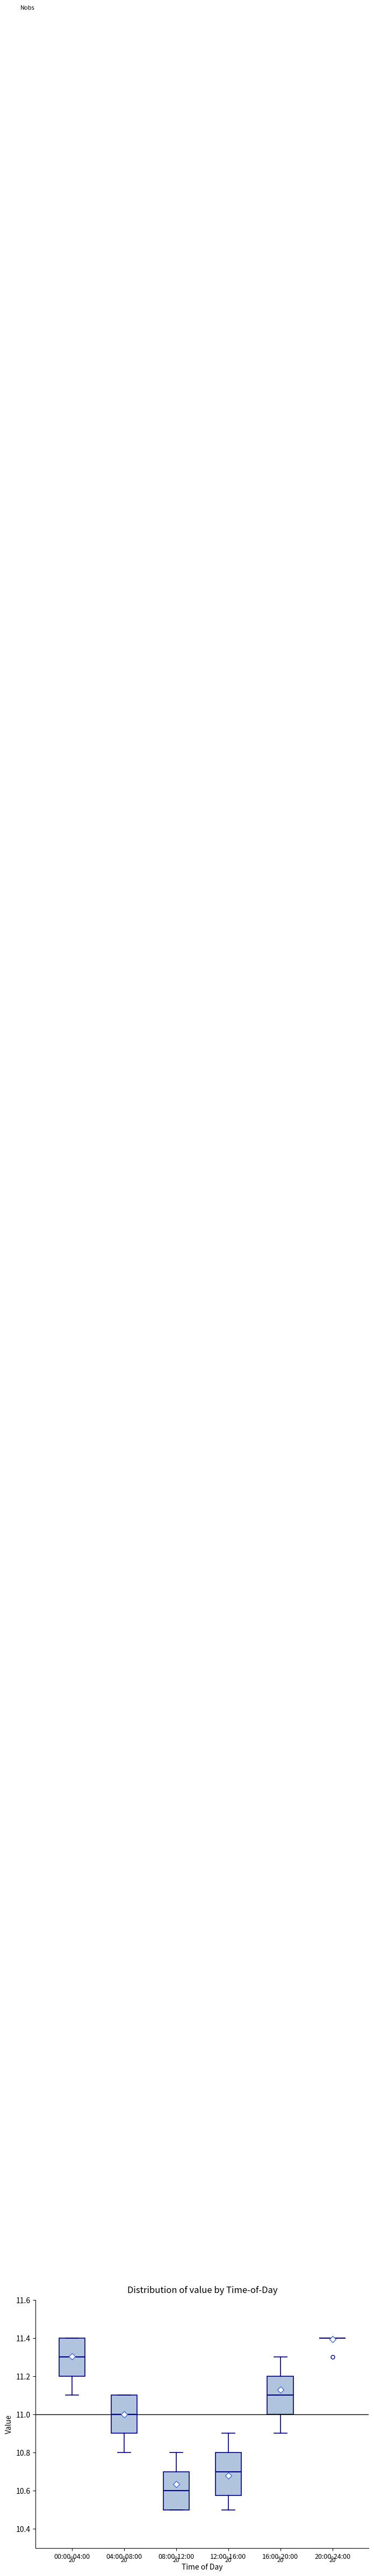

Reading left to right, transcribe this box plot: for each box, give where its median line is, the range the box spans, and where its two whiskers end, as read against the y-axis. The values are not printed on the chart, so give them approximately, as read against the axis.

00:00-04:00: median 11.30, box 11.20 to 11.40, whiskers 11.10 to 11.40
04:00-08:00: median 11.00, box 10.90 to 11.10, whiskers 10.80 to 11.10
08:00-12:00: median 10.60, box 10.50 to 10.70, whiskers 10.50 to 10.80
12:00-16:00: median 10.70, box 10.58 to 10.80, whiskers 10.50 to 10.90
16:00-20:00: median 11.10, box 11.00 to 11.20, whiskers 10.90 to 11.30
20:00-24:00: box collapsed to a line at 11.40, whiskers 11.40 to 11.40